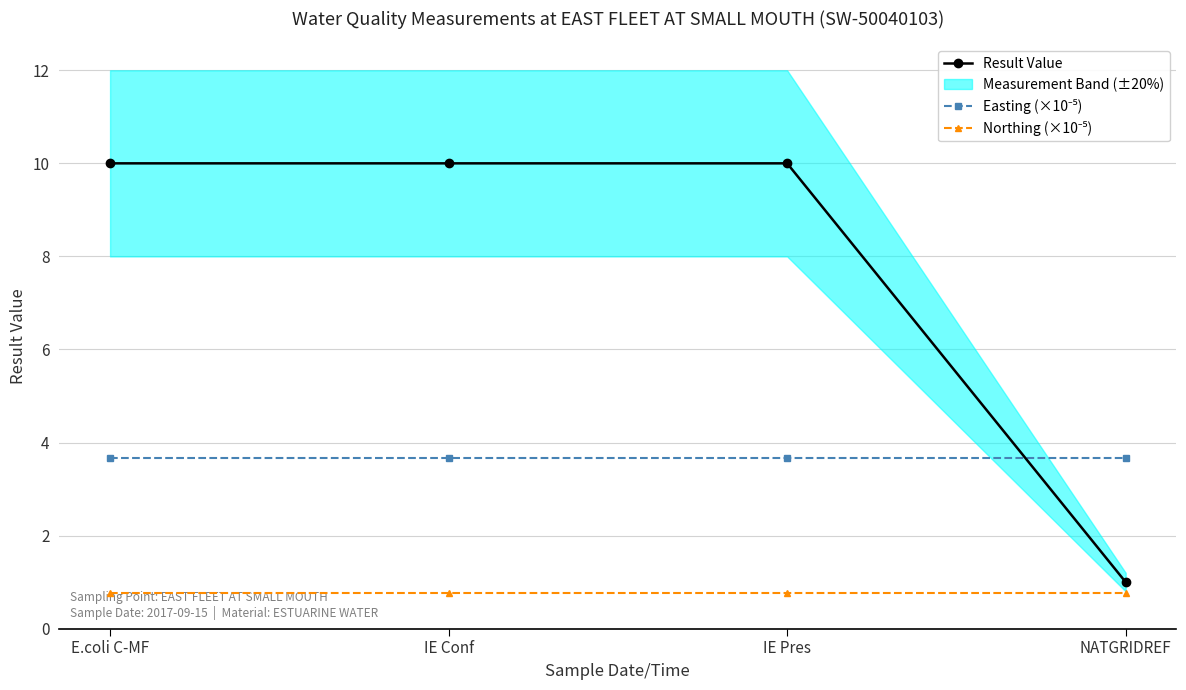

What is the label of the 1st point from the right?

NATGRIDREF